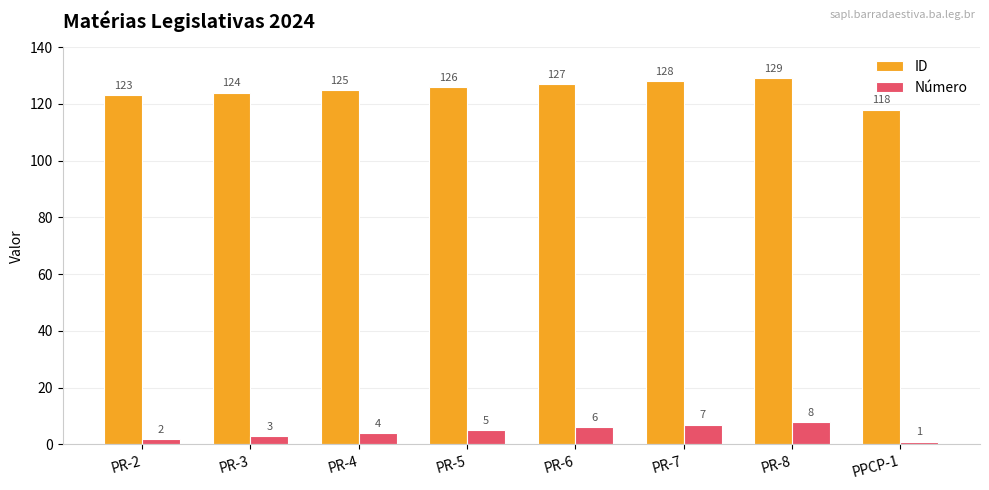

How many data points does each series have?

8